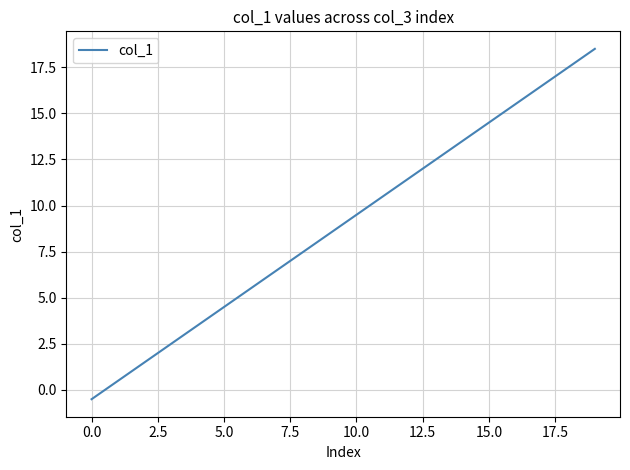

What is the sum of all values?

180.0